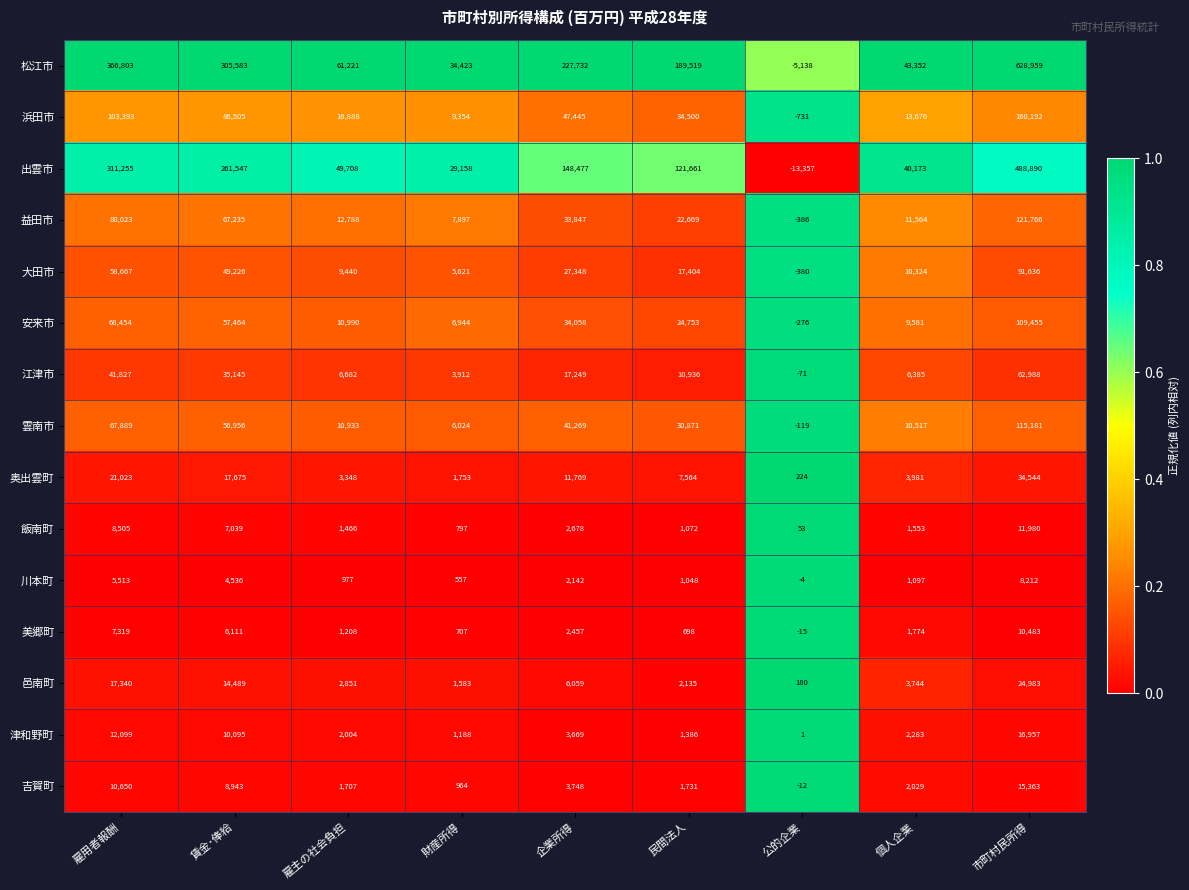

List the series in order of their peak value, lowest first.

川本町, 美郷町, 飯南町, 吉賀町, 津和野町, 邑南町, 奥出雲町, 江津市, 大田市, 安来市, 雲南市, 益田市, 浜田市, 出雲市, 松江市